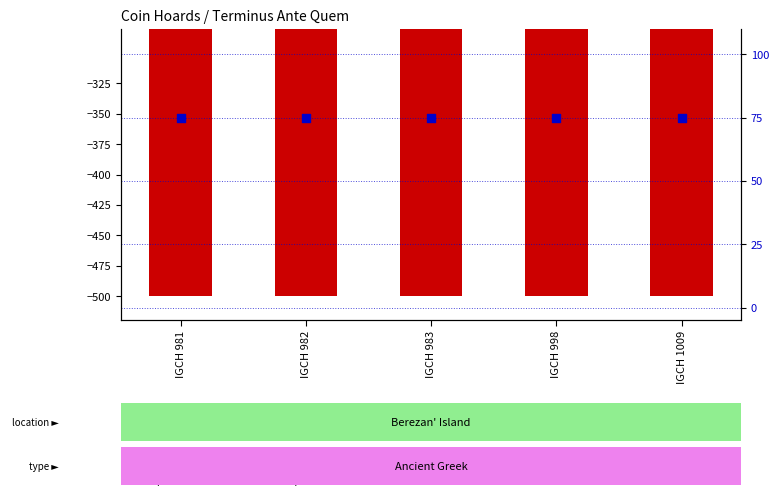

At how many categories does at least one series exceed 195?

5